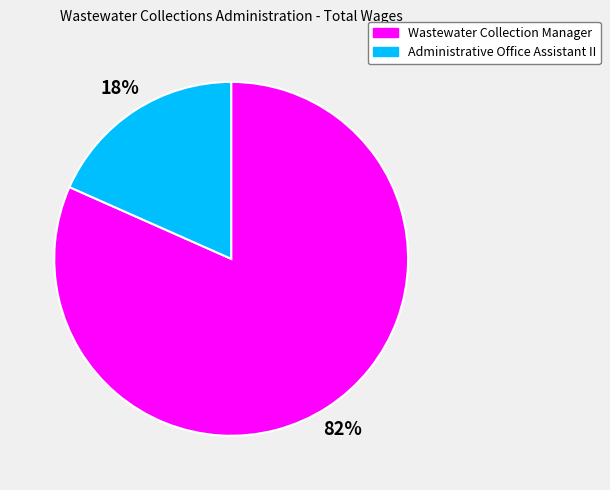

Which category has the biggest portion of the pie?

Wastewater Collection Manager